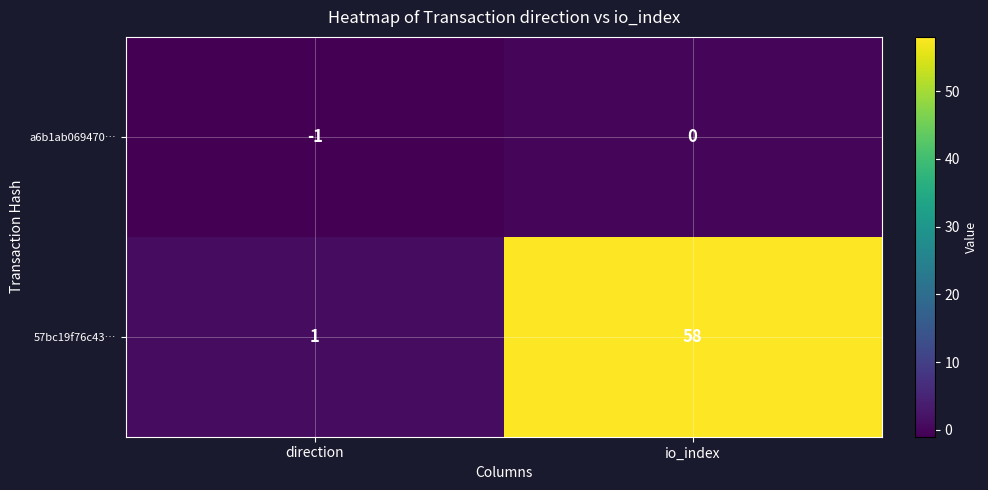

Rank the series at direction from lowest to highest value.

a6b1ab069470…, 57bc19f76c43…